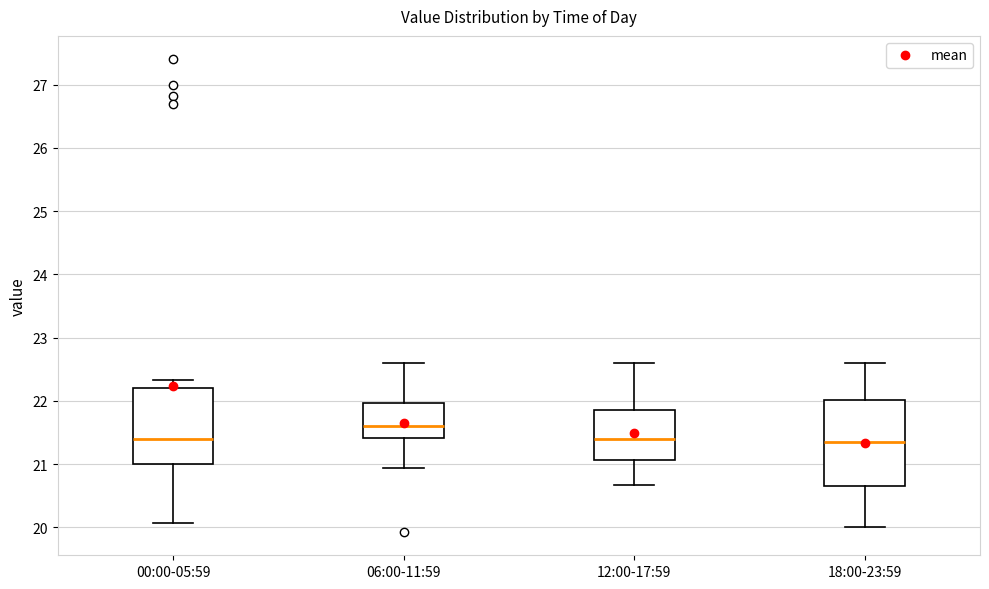

Reading left to right, read every box against the y-axis: the position of its median line, the range the box covers, and the ends of its whiskers. The values are not printed on the chart, so give them approximately, as read against the axis.

00:00-05:59: median 21.4, box 21.0 to 22.2, whiskers 20.1 to 22.3
06:00-11:59: median 21.6, box 21.4 to 22.0, whiskers 20.9 to 22.6
12:00-17:59: median 21.4, box 21.1 to 21.9, whiskers 20.7 to 22.6
18:00-23:59: median 21.4, box 20.7 to 22.0, whiskers 20.0 to 22.6